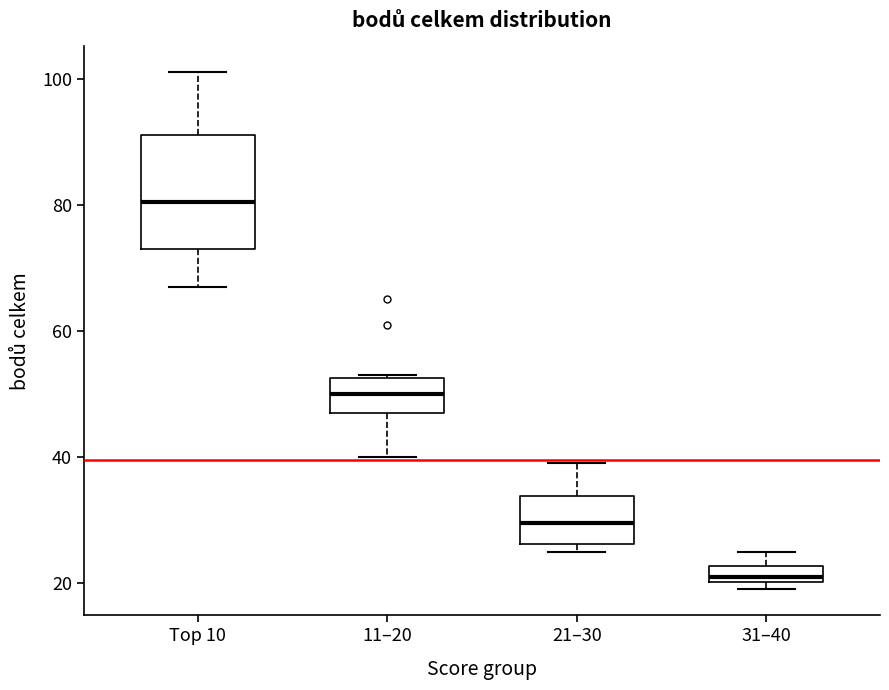

Which box has the lowest median line?

31–40